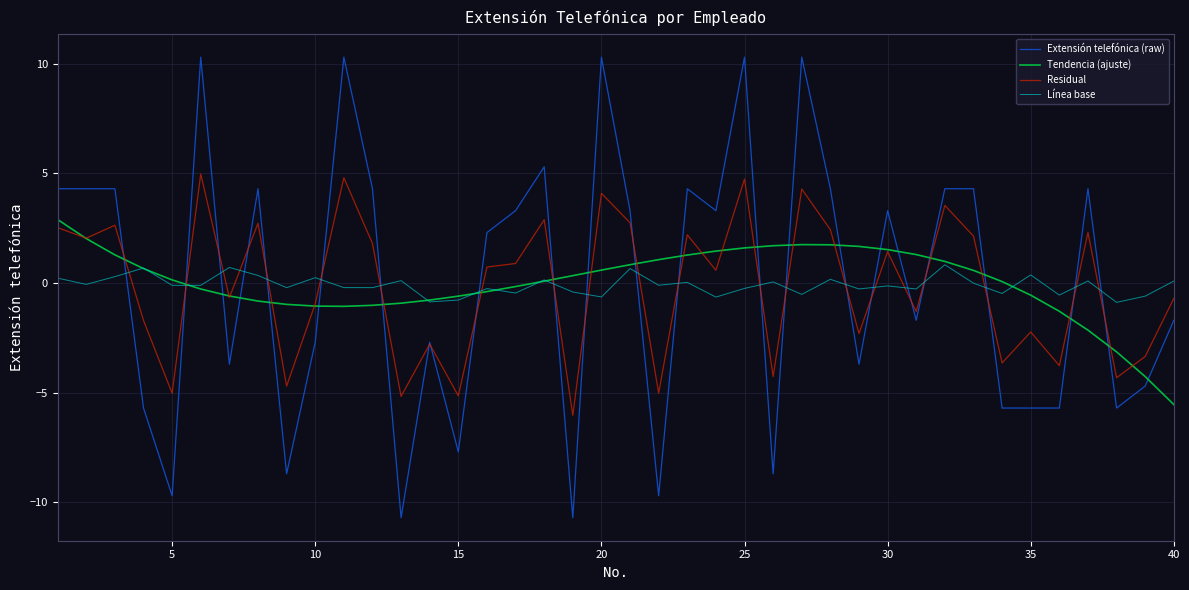

What is the average value of the Residual series?

-0.2